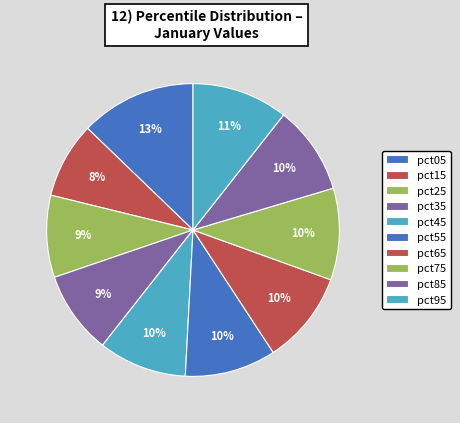

What percentage is the pct15 slice, to the nearest percent?

8%